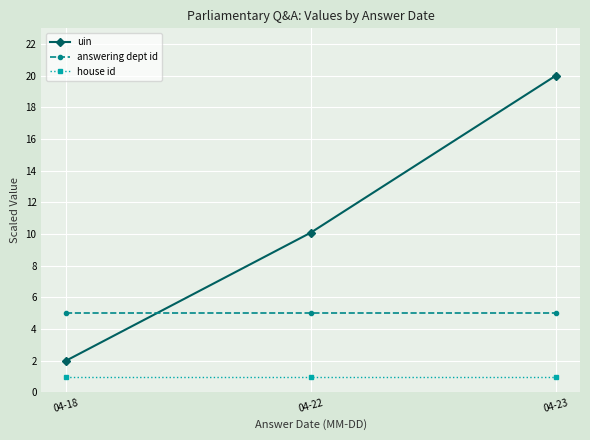

Is the value of uin at 04-23 greater than the value of house id at 04-23?

Yes